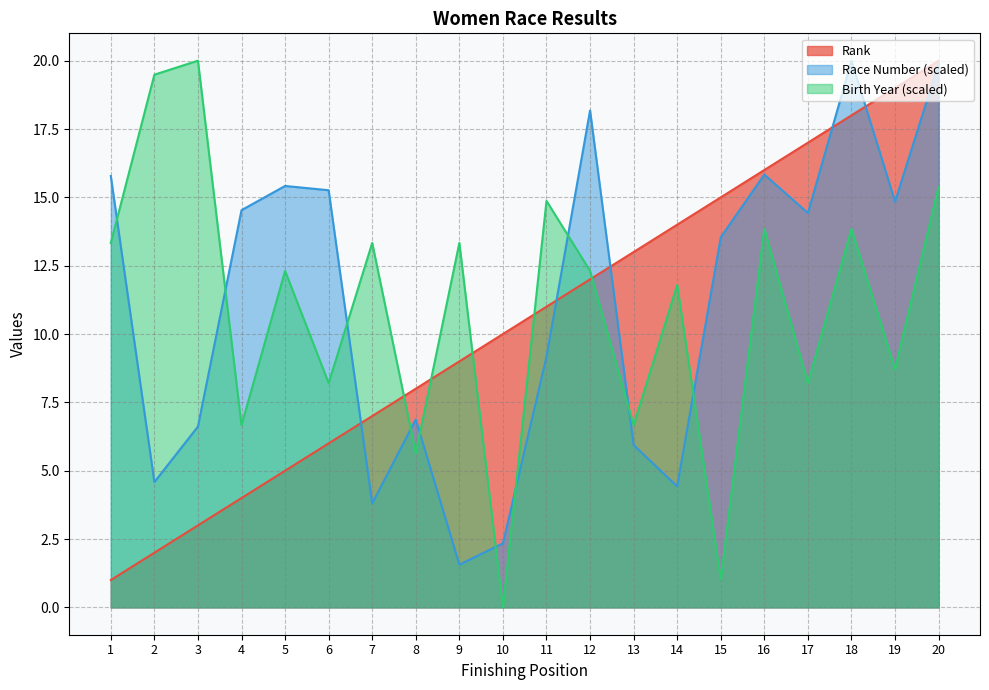

At which label does Rank first exceed 11?

12